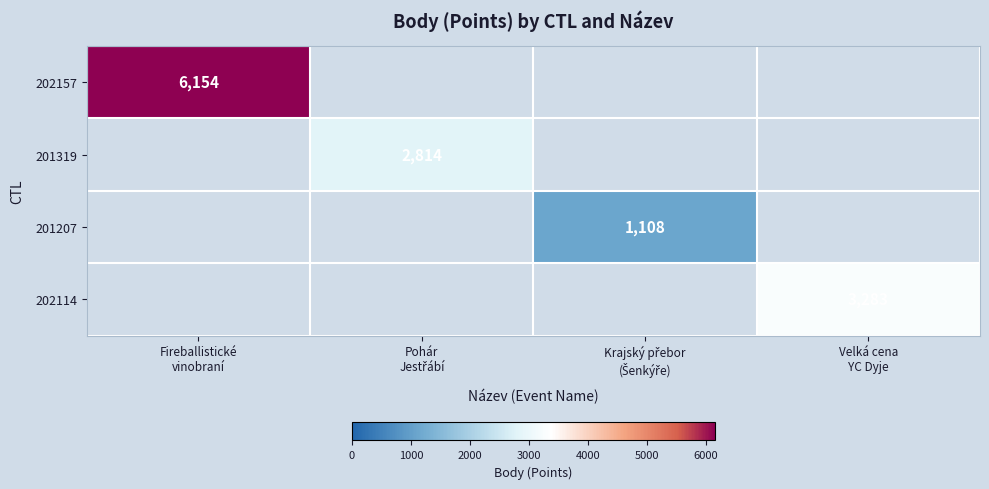

What is the maximum value shown in the chart?

6154.0